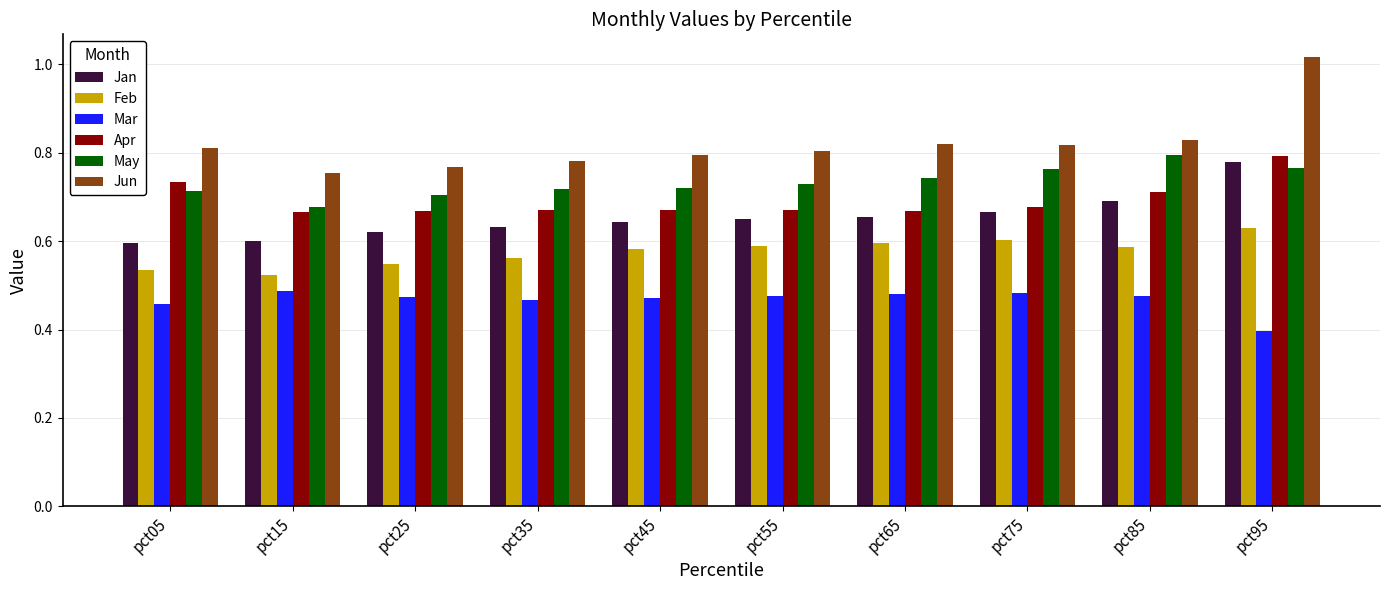

What is the sum of the Jun values at pct95 and pct15?

1.8